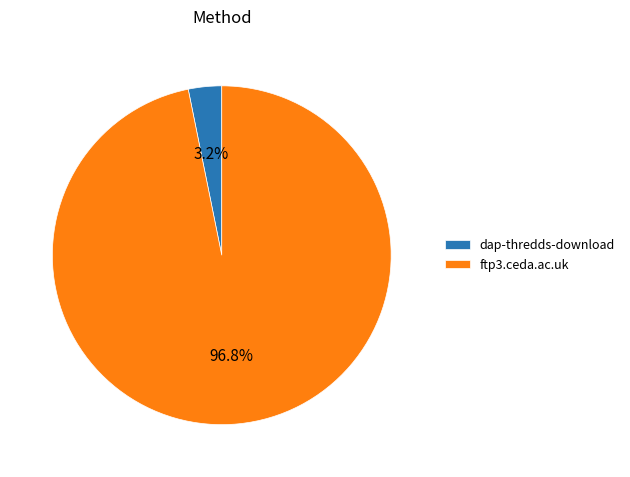

How many slices are in this pie chart?

2